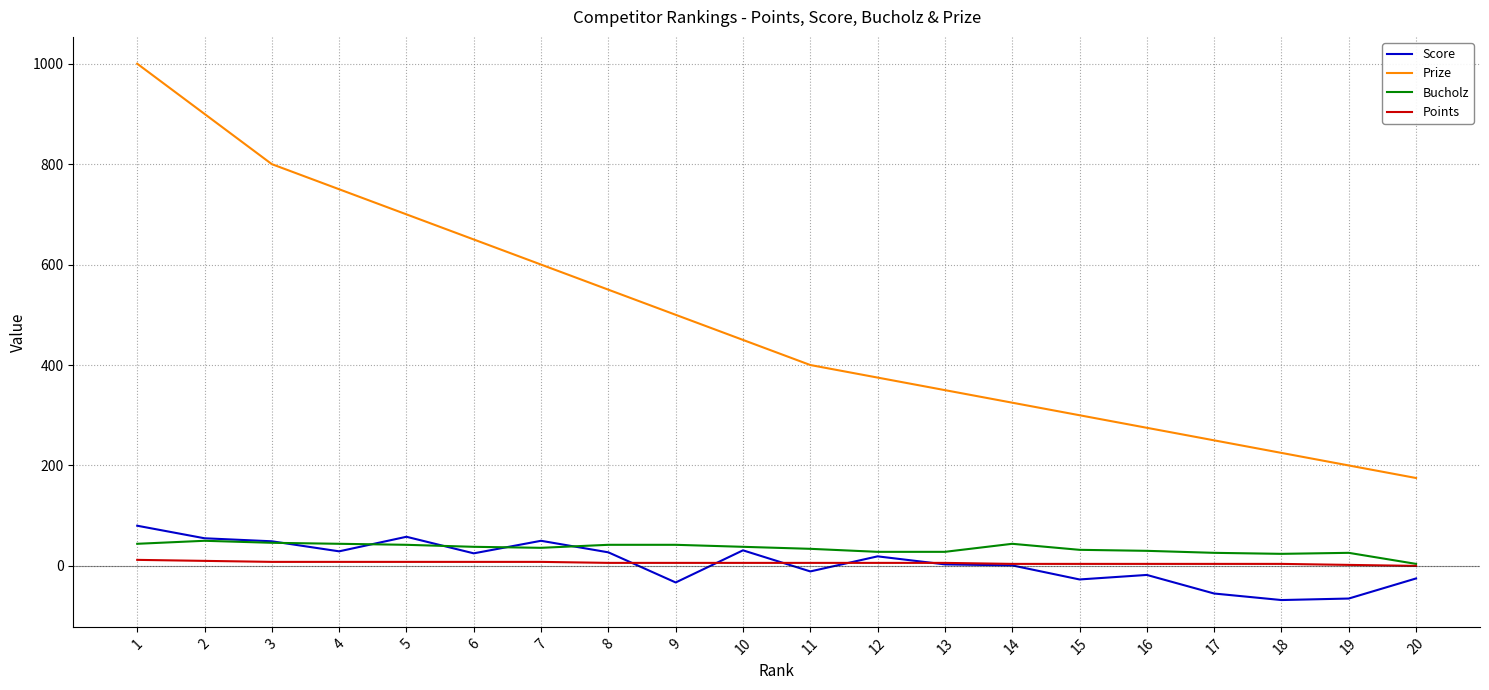

The Prize series shows 350 at 13. True or false?

True